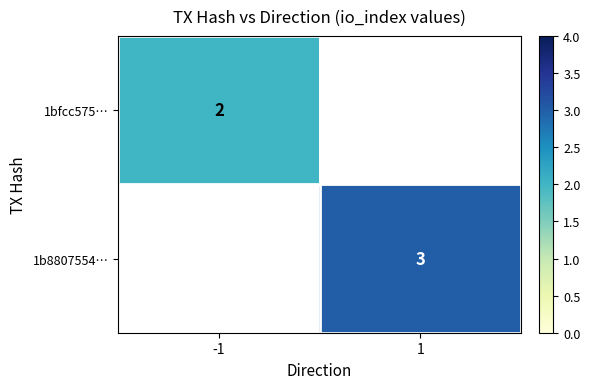

Is it true that 1bfcc575… equals 3 at -1?

False